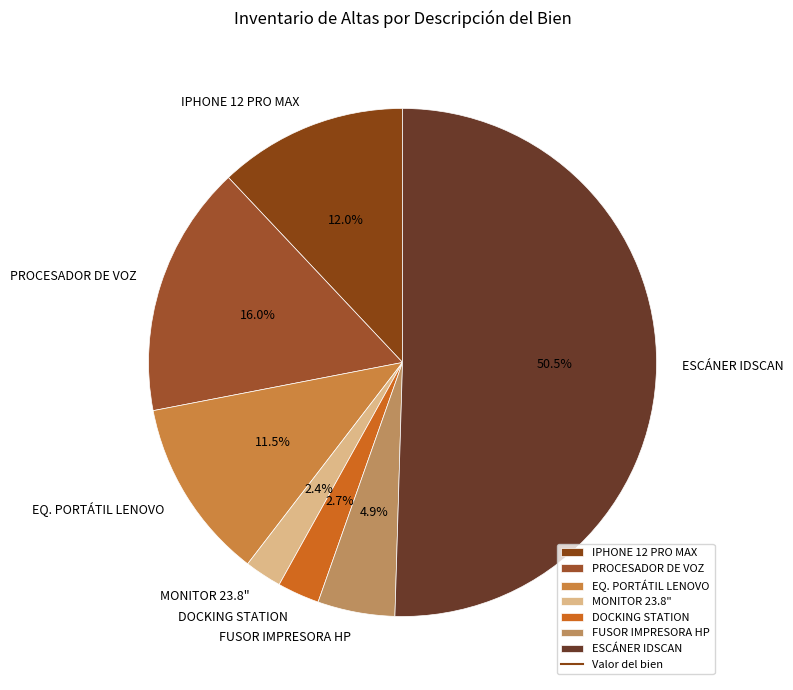

How much of the chart is everything except FUSOR IMPRESORA HP?

95.1%